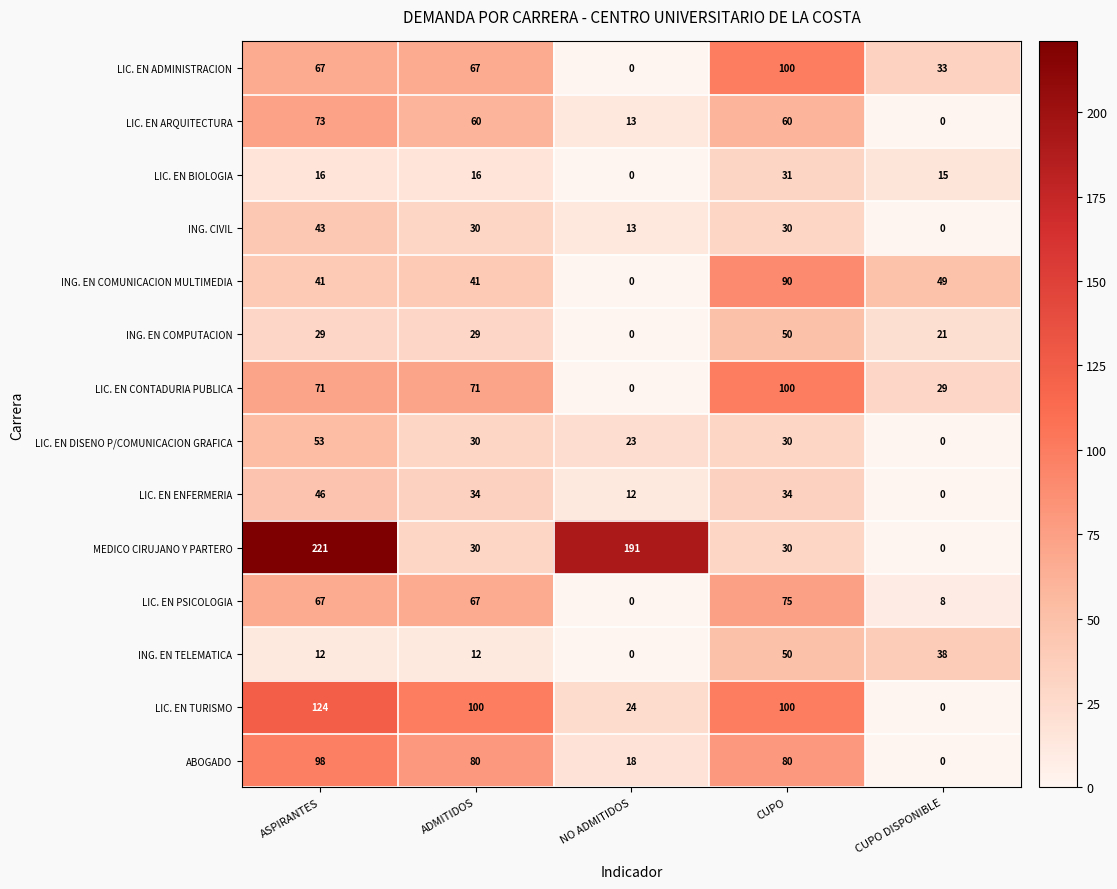

How many distinct data groups are displayed?

14